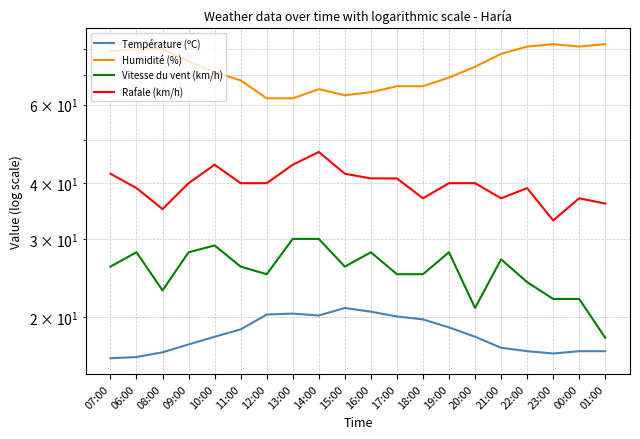

True or false: Vitesse du vent (km/h) and Humidité (%) intersect in this chart.

False